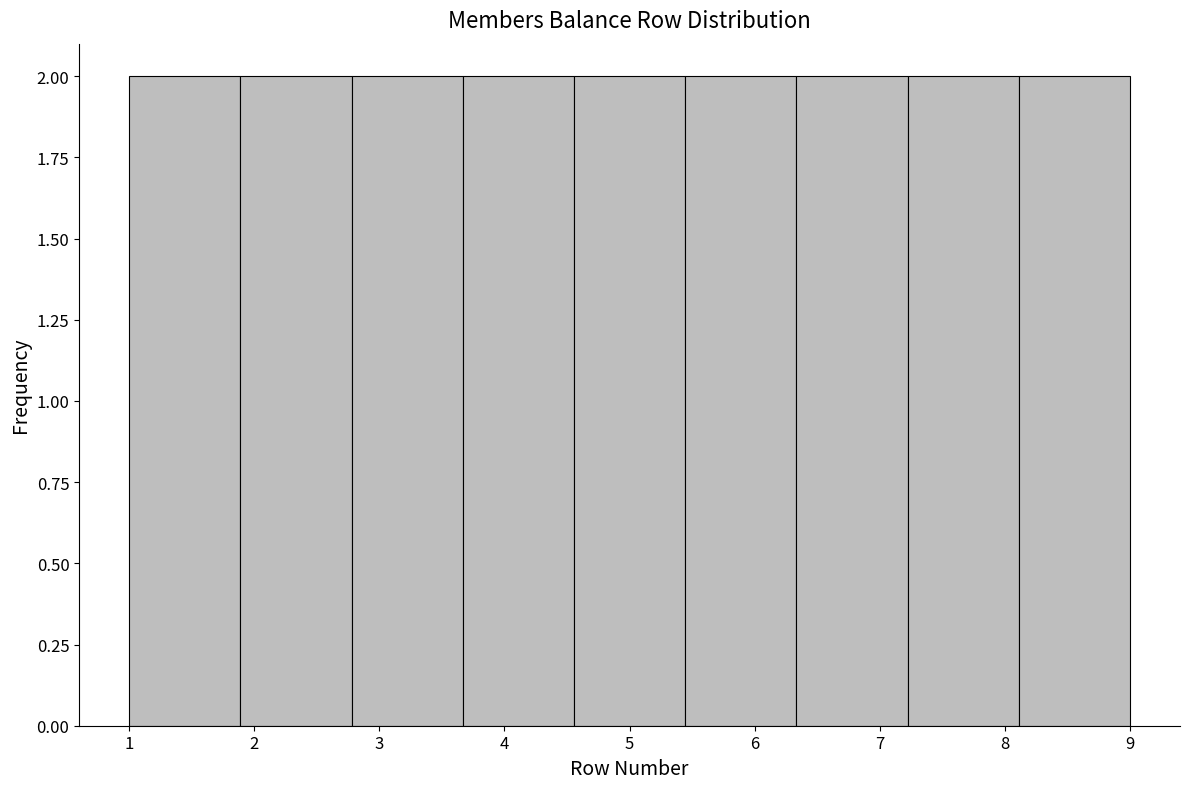

Reading left to right, list every bar in this chart as the range it spans on the x-axis followed by its height. Neither the bar edges nor the heights are printed on the chart, so give them approximately, as read against the axes.

1.0 to 1.9: 2
1.9 to 2.8: 2
2.8 to 3.7: 2
3.7 to 4.6: 2
4.6 to 5.4: 2
5.4 to 6.3: 2
6.3 to 7.2: 2
7.2 to 8.1: 2
8.1 to 9.0: 2